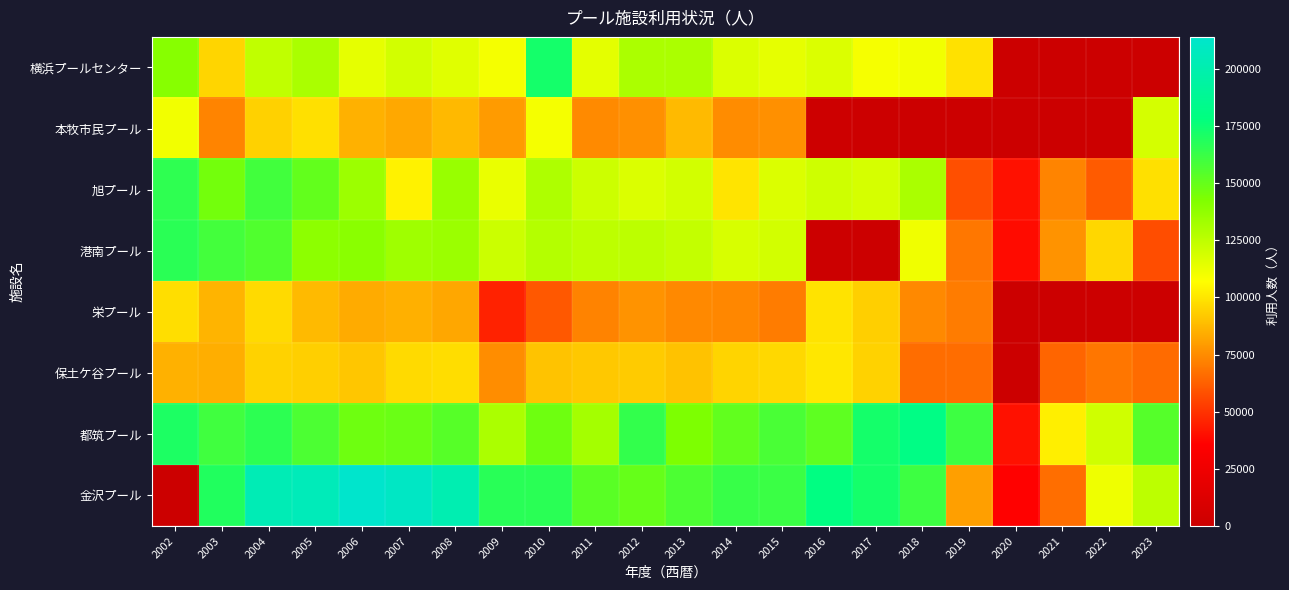

List the series in order of their peak value, lowest first.

栄プール, 保土ケ谷プール, 本牧市民プール, 旭プール, 港南プール, 横浜プールセンター, 都筑プール, 金沢プール